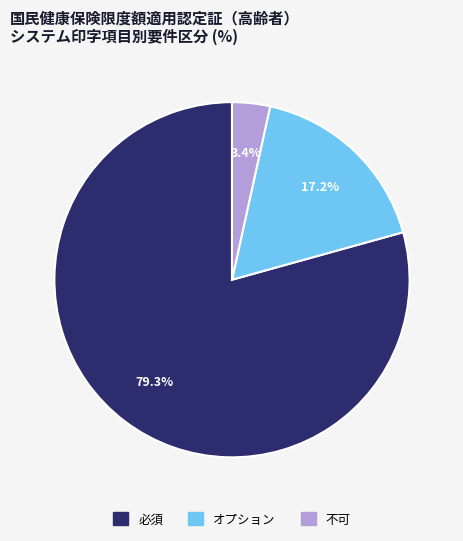

How many slices are in this pie chart?

3